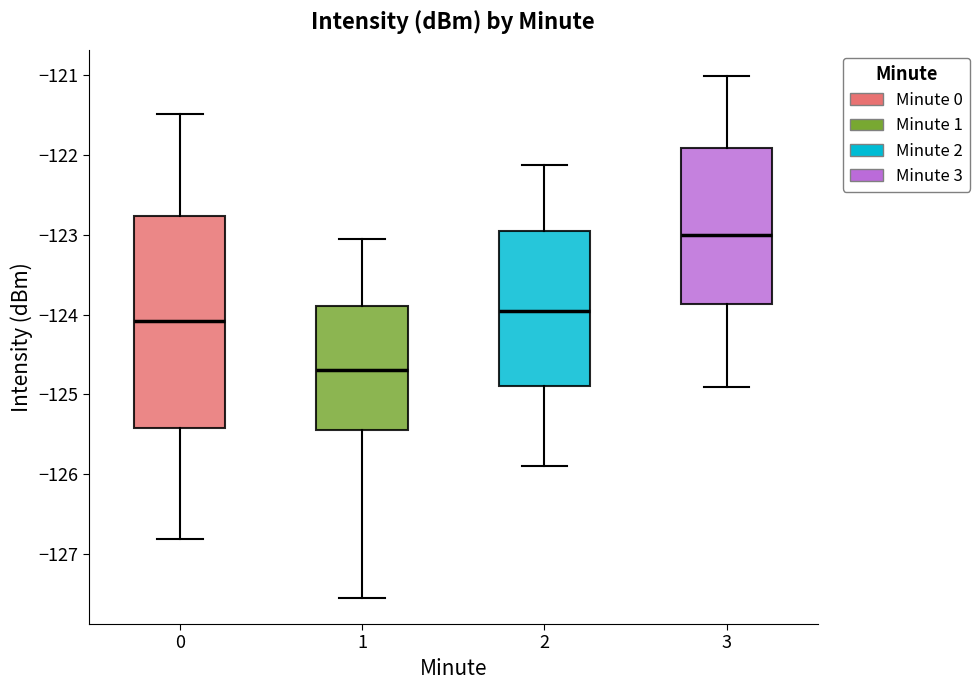

Which box has the lowest median line?

1